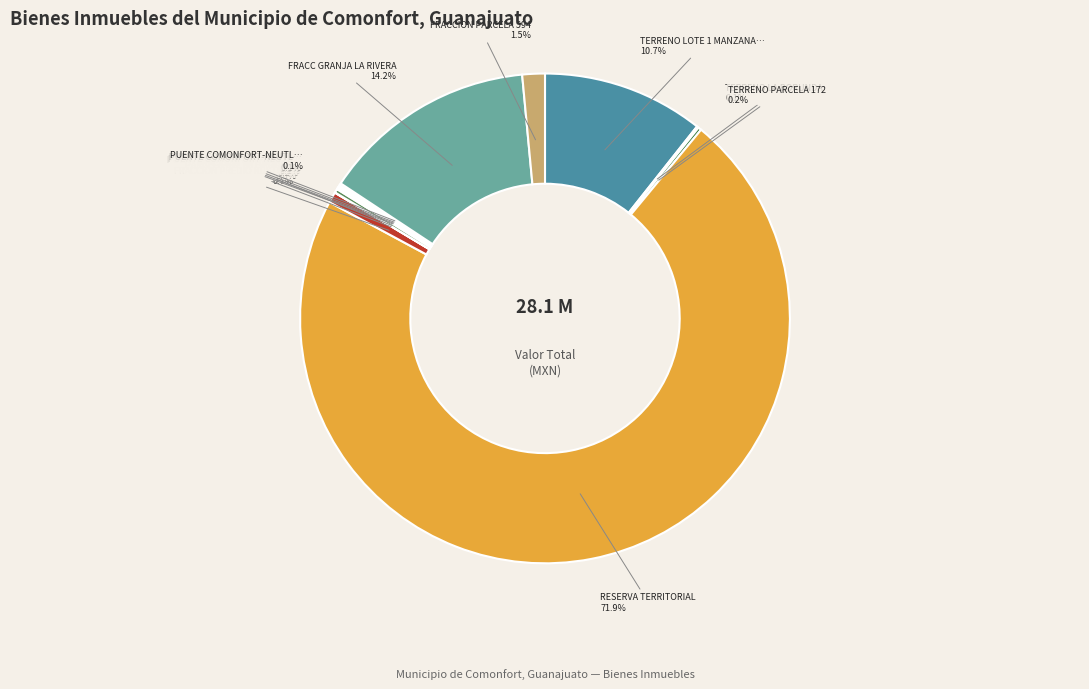

Is there any slice that represents more than half of the pie?

Yes